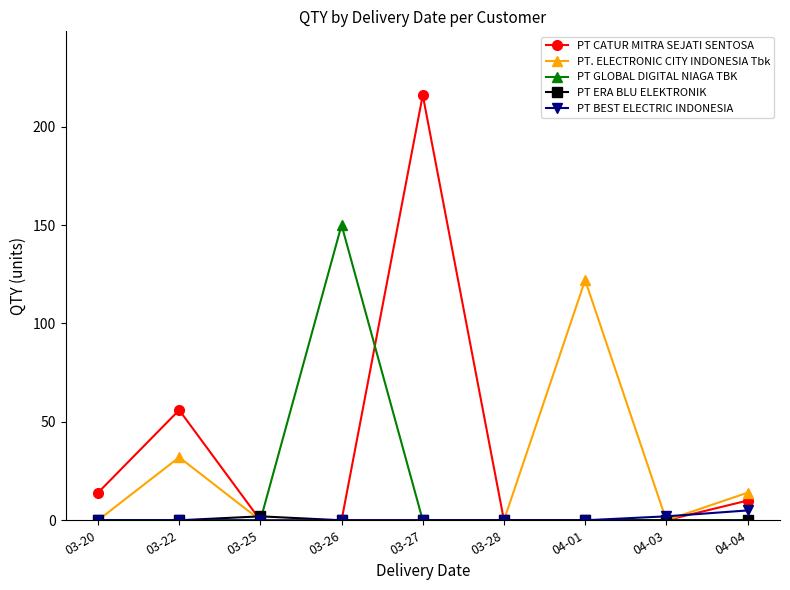

Which series has the largest total across all categories?

PT CATUR MITRA SEJATI SENTOSA